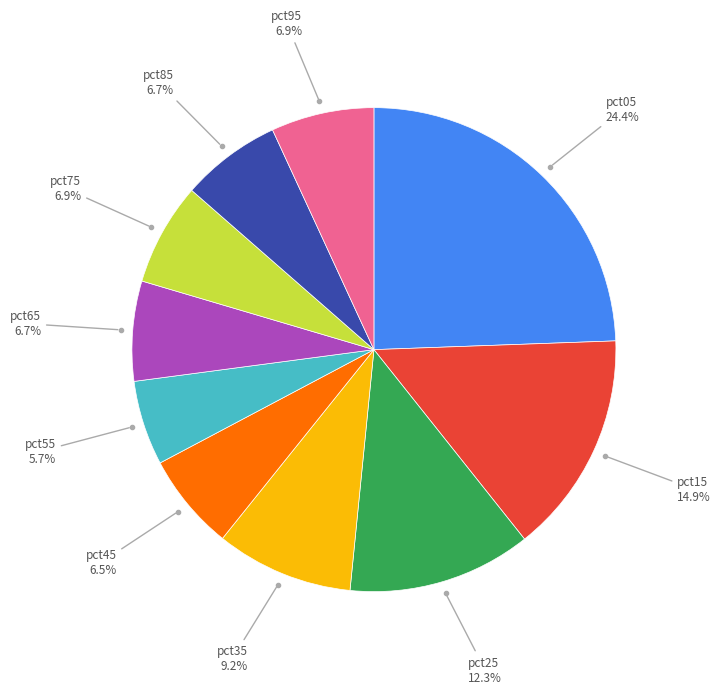

What is the ratio of the value at pct45 to the value at pct35?

0.7